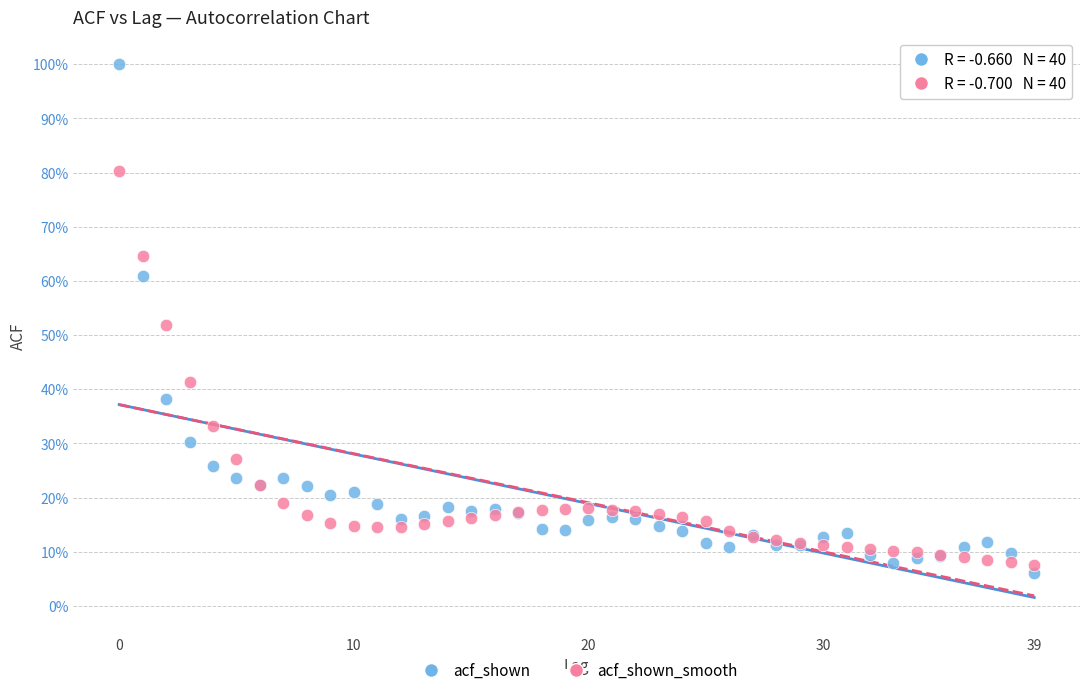

What are all the series names shown in the legend?

acf_shown, acf_shown_smooth